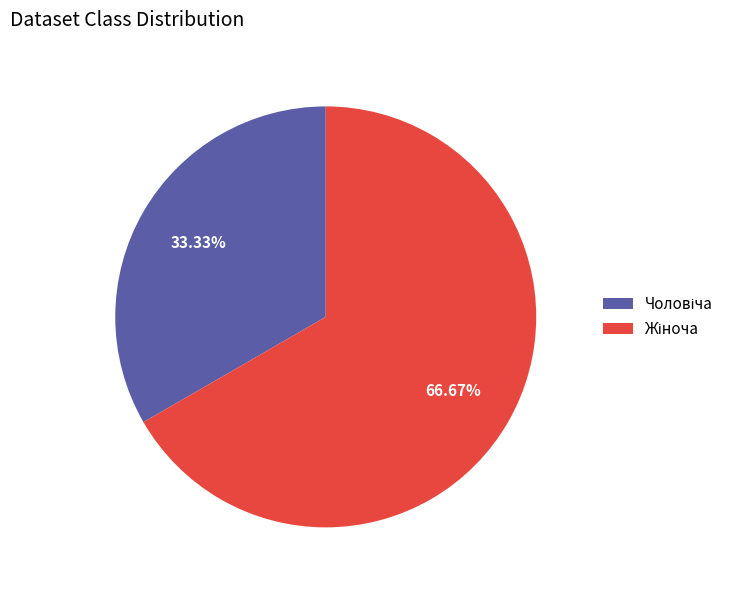

Does any single category account for the majority?

Yes